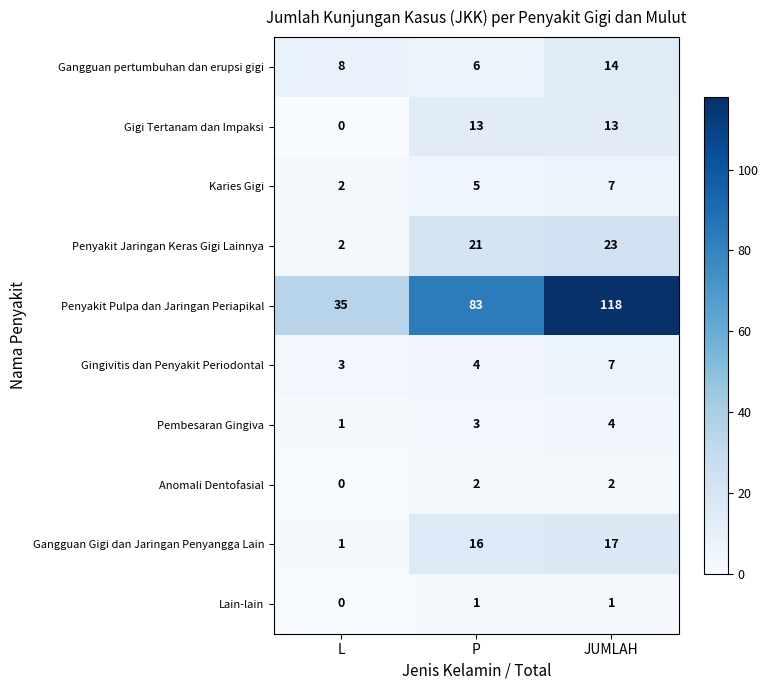

At how many categories does at least one series exceed 28?

3